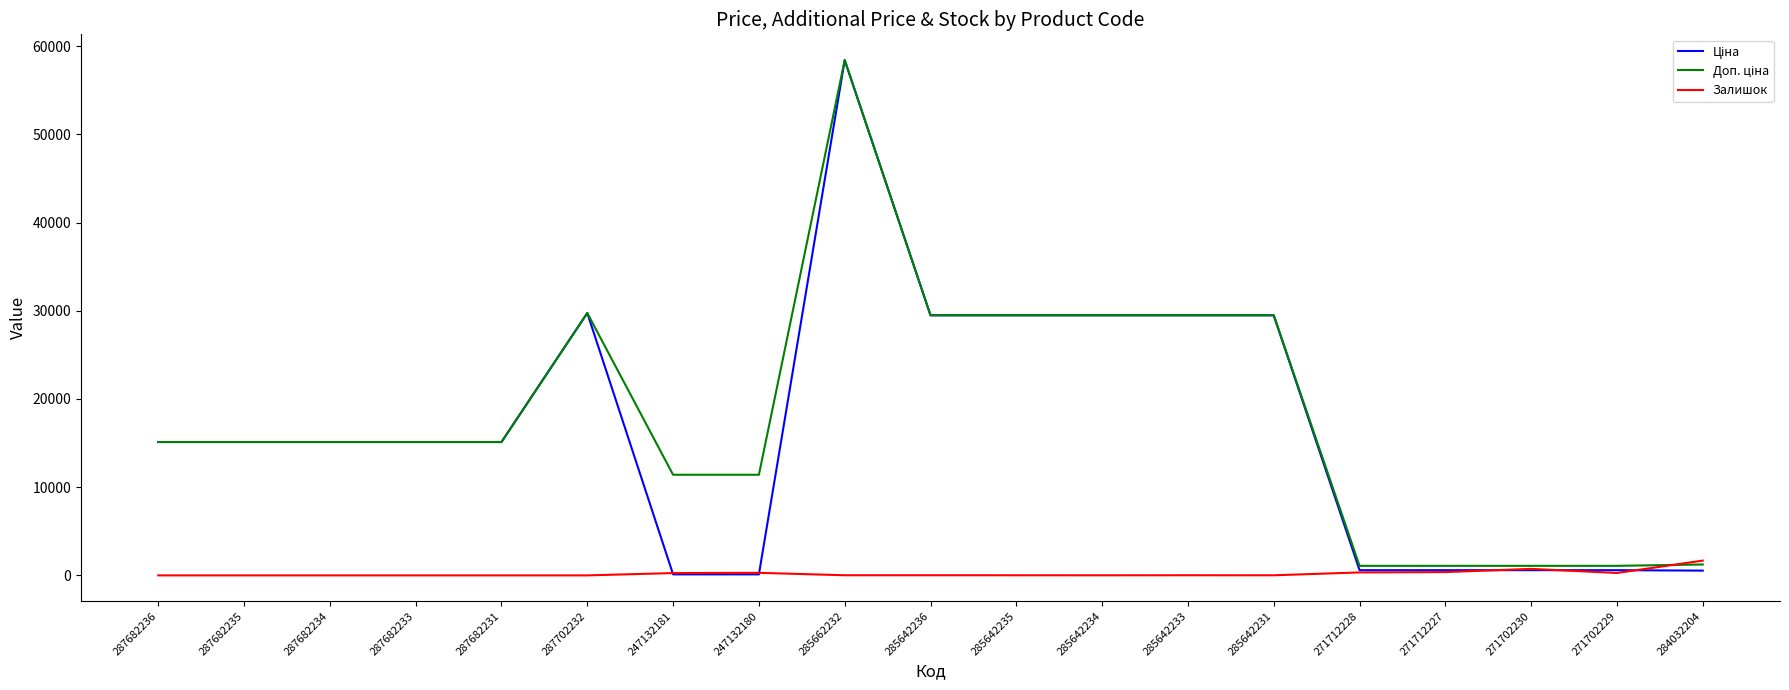

What position from the left is 247132180?

8